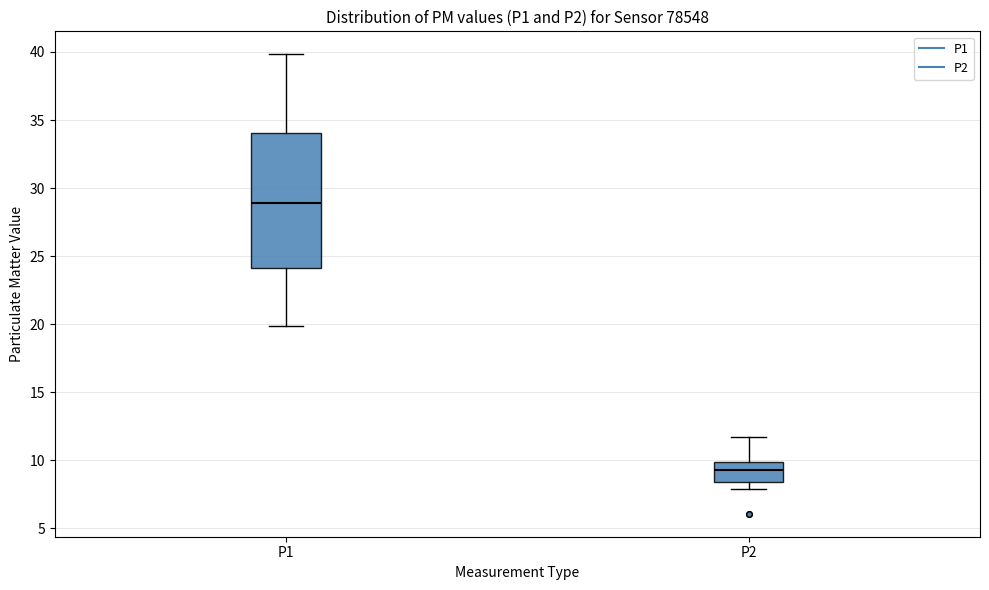

Which box is the tallest, from its lower edge to its upper edge?

P1